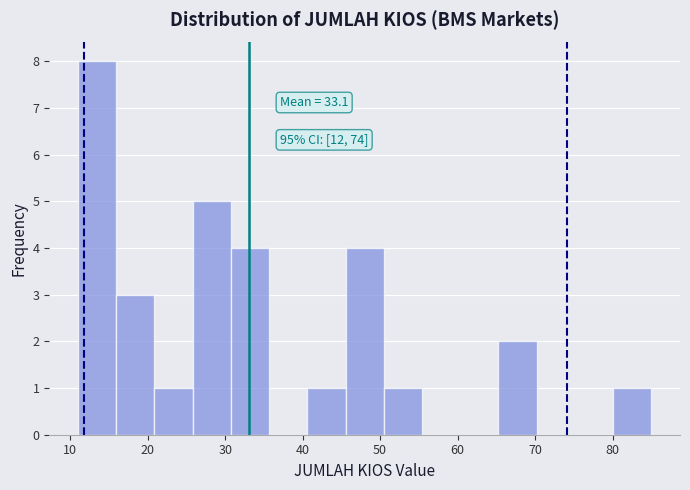

Which range on the x-axis has the tallest bar?

11 to 16